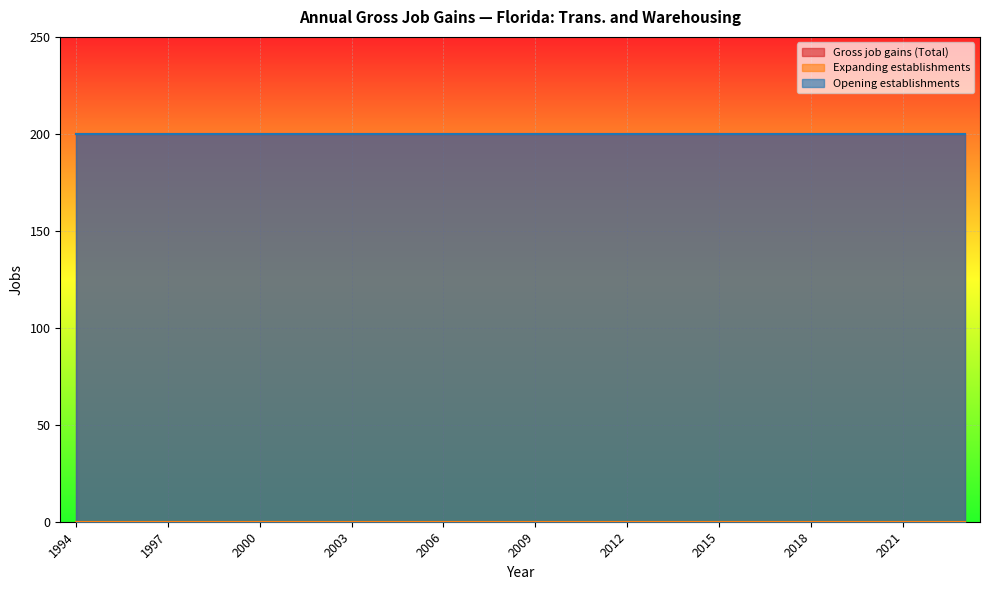

True or false: Gross job gains (Total) and Opening establishments cross at least once.

False